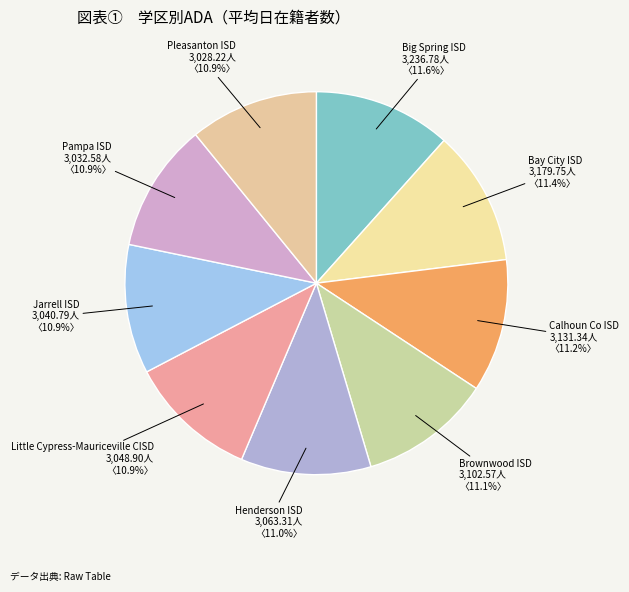

The Calhoun Co ISD slice represents 6% of the pie. True or false?

False